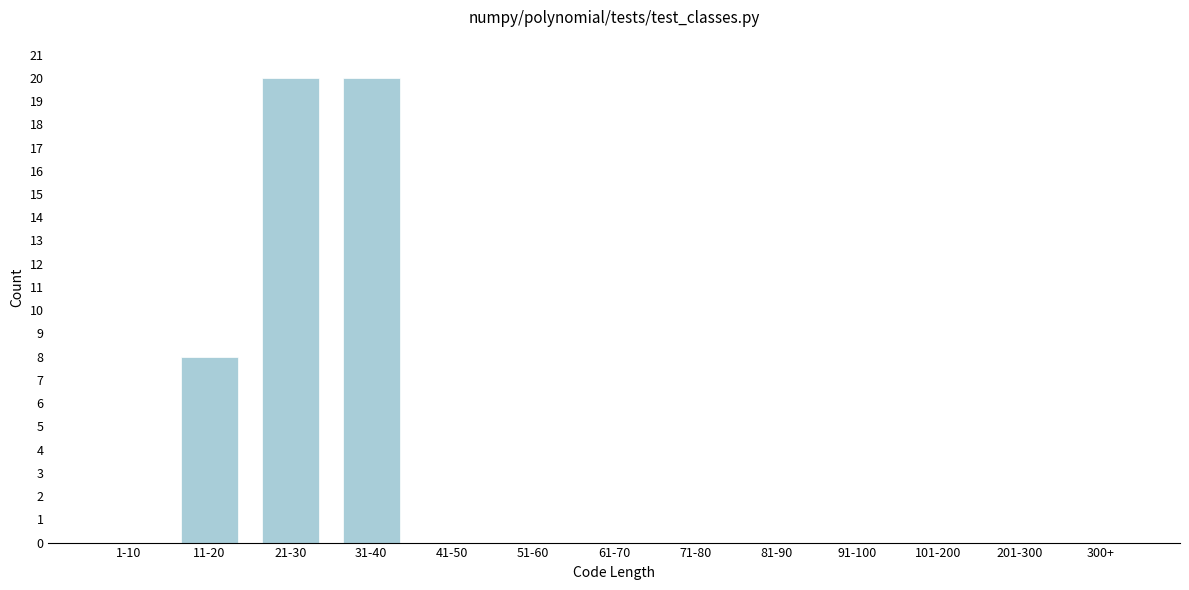

Reading right to left, extract all data points from this chart.

300+=0	201-300=0	101-200=0	91-100=0	81-90=0	71-80=0	61-70=0	51-60=0	41-50=0	31-40=20	21-30=20	11-20=8	1-10=0